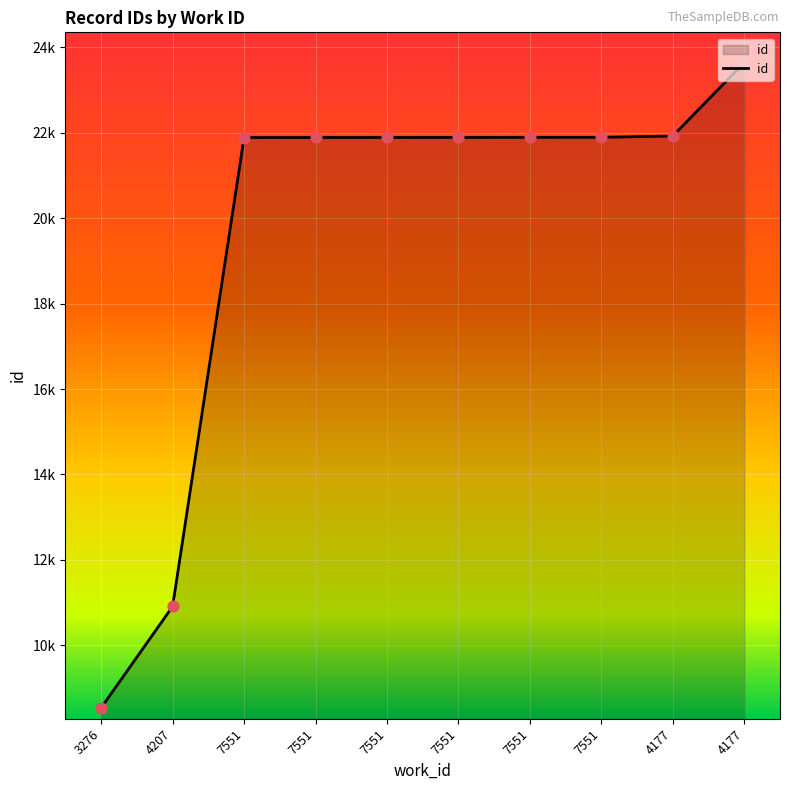

Approximately how many times larger is the value at 4177 compared to 7551?

1.1